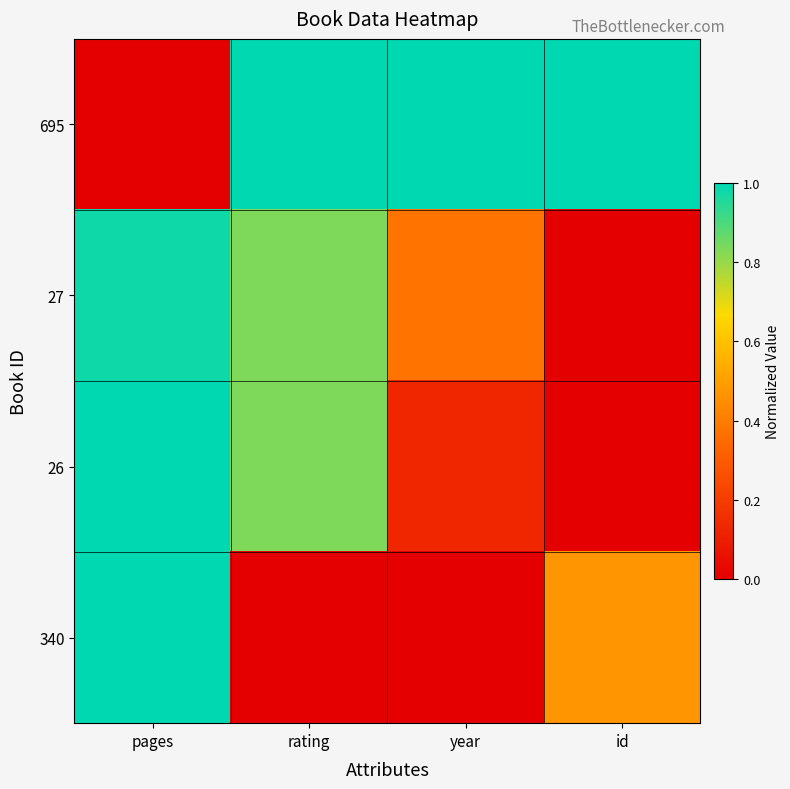

Reading right to left, list all the values displayed in this chart.

695: id=1.0	year=1.0	rating=1.0	pages=0.0
27: id=0.0	year=0.4	rating=0.8	pages=1.0
26: id=0.0	year=0.1	rating=0.8	pages=1.0
340: id=0.5	year=0.0	rating=0.0	pages=1.0